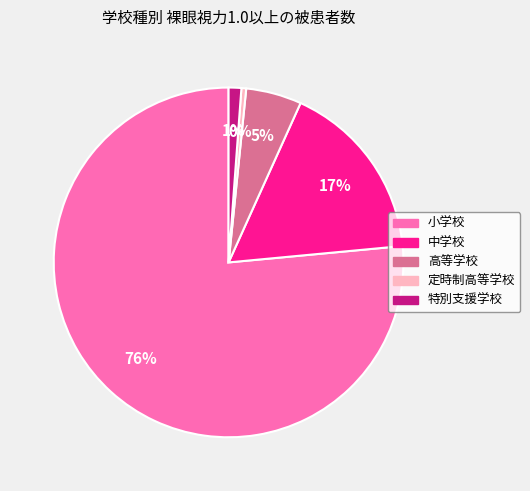

The 高等学校 slice represents 14% of the pie. True or false?

False